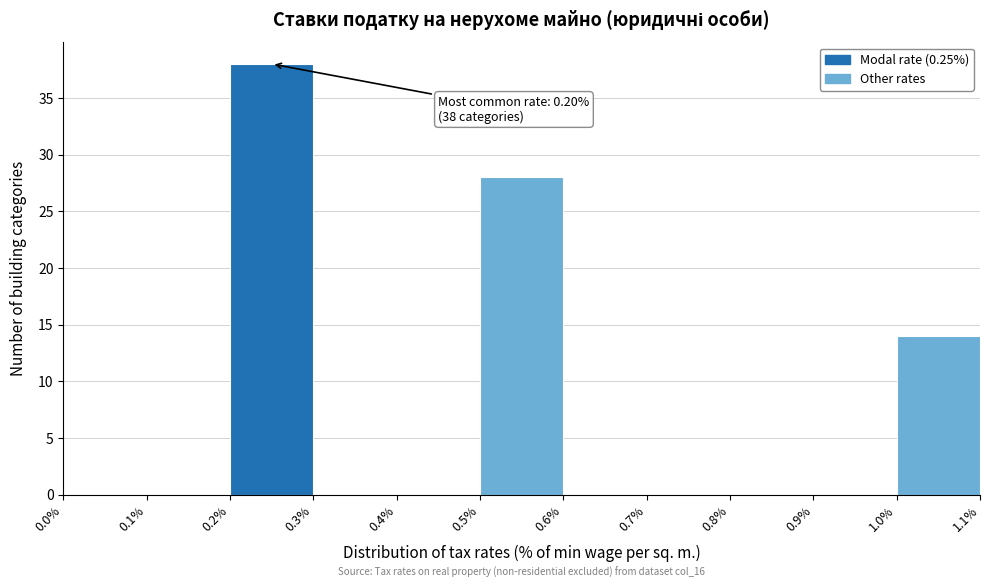

Which range on the x-axis has the tallest bar?

0.2% to 0.3%